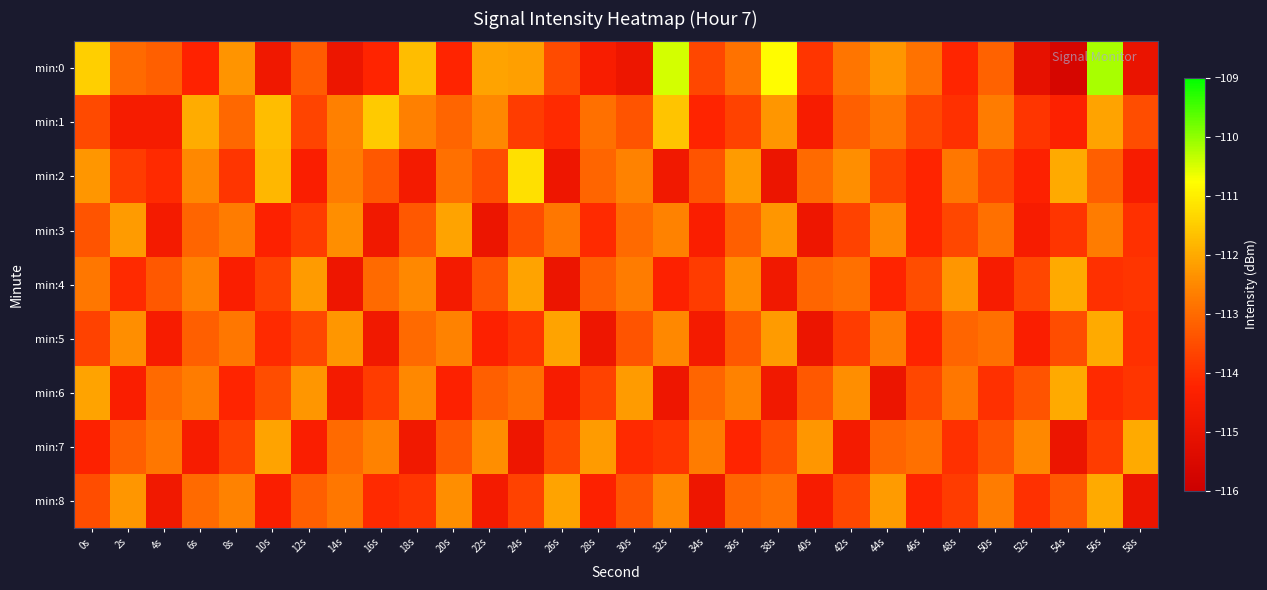

What is the spread (max minus min) of values at 56s?

3.9